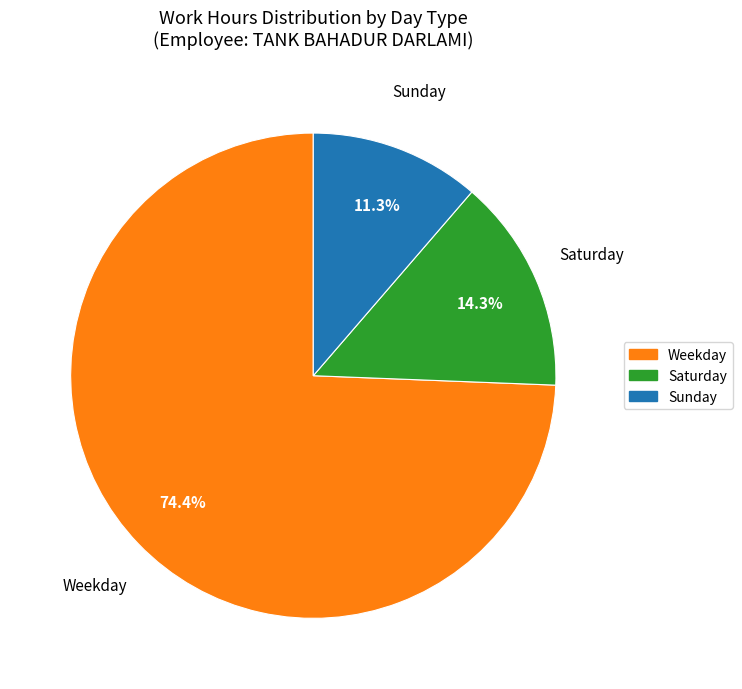

Is there any slice that represents more than half of the pie?

Yes